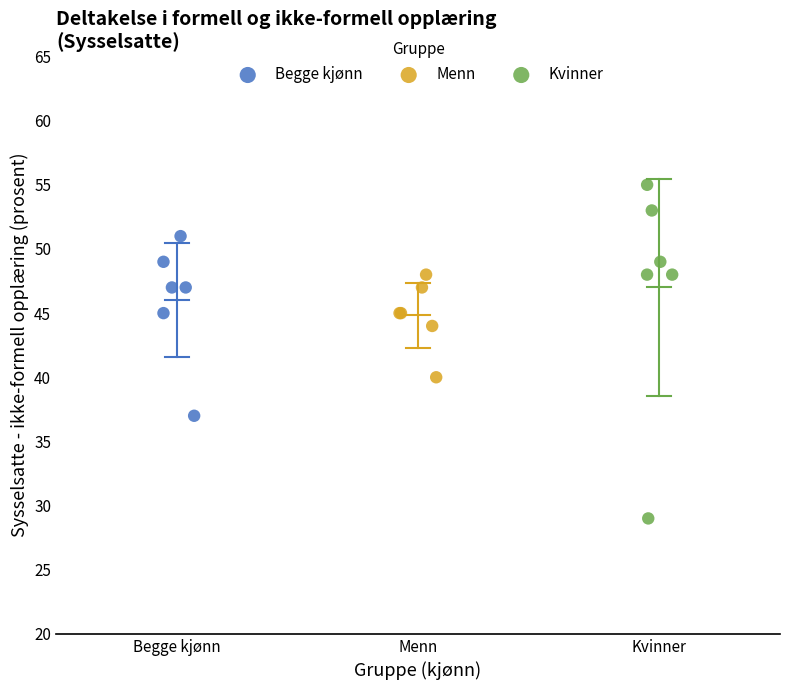

Which series has the largest Y range (max minus min)?

Kvinner